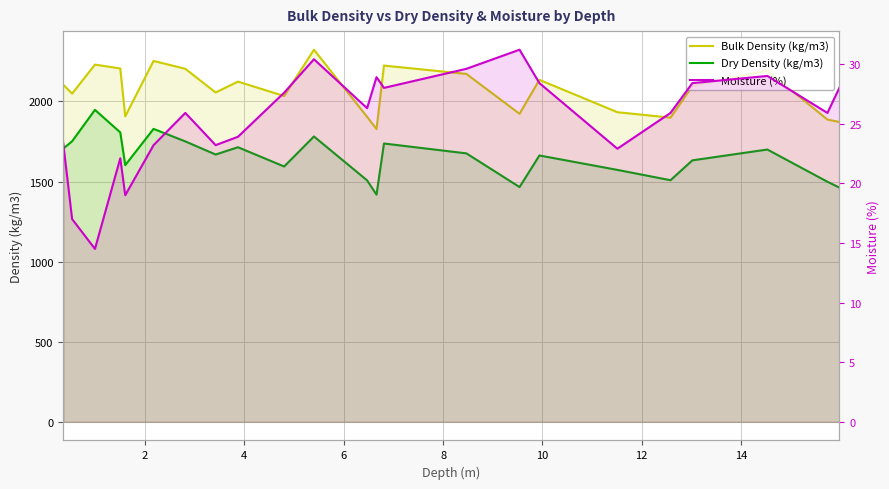

True or false: Dry Density (kg/m3) and Moisture (%) intersect in this chart.

False